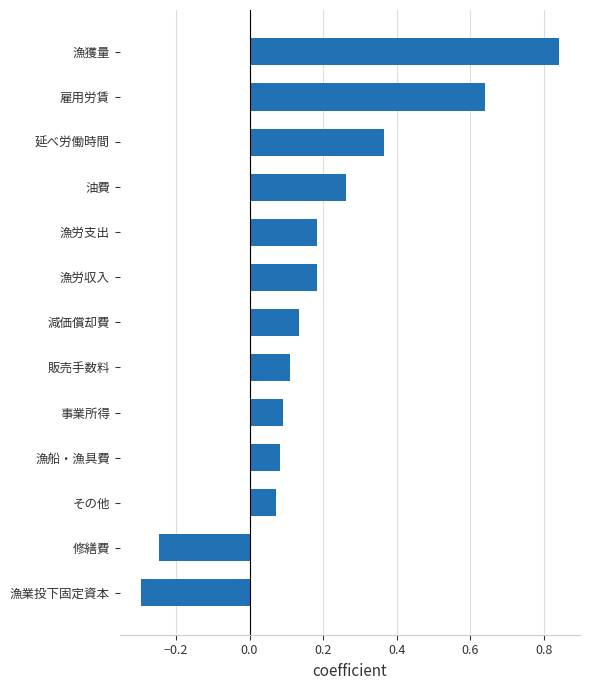

What is the sum of all values?

2.4